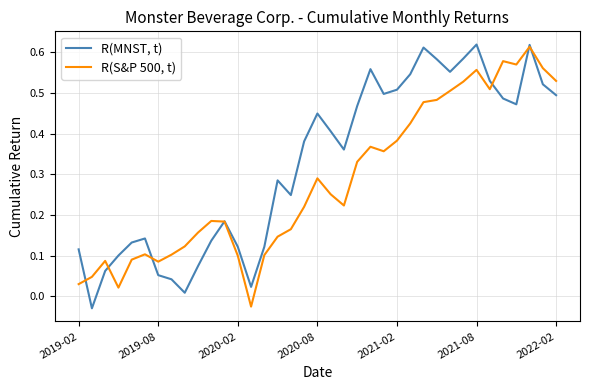

How many series are shown in this chart?

2